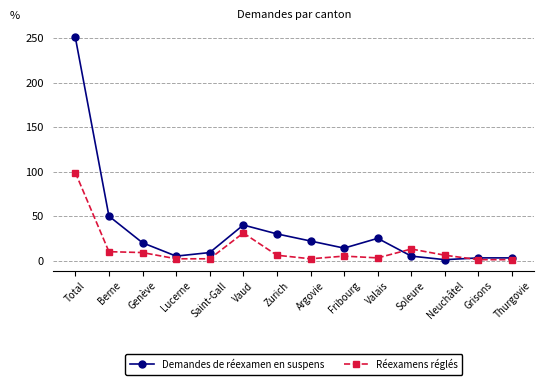

What is the spread (max minus min) of values at Soleure?

8